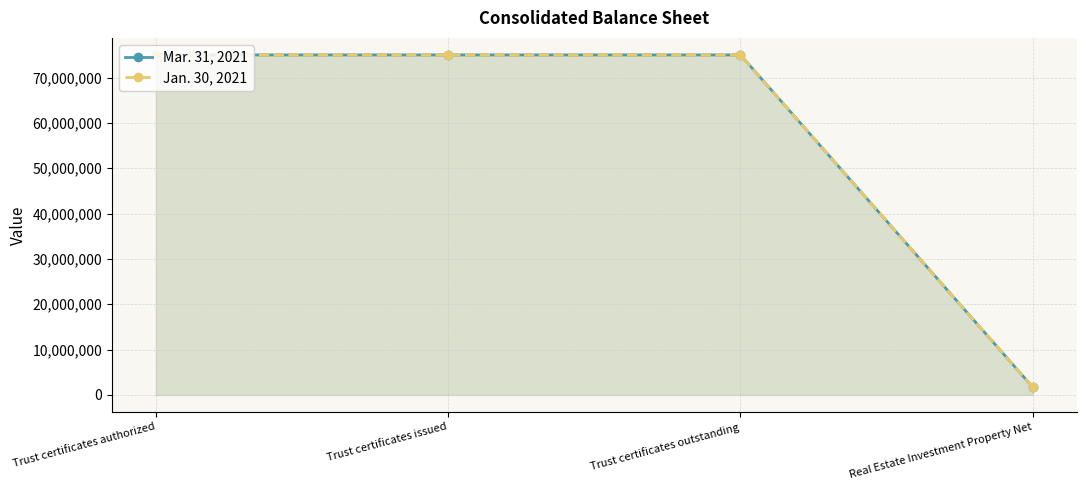

What is the difference between the Mar. 31, 2021 values at Trust certificates issued and Real Estate Investment Property Net?

73289055